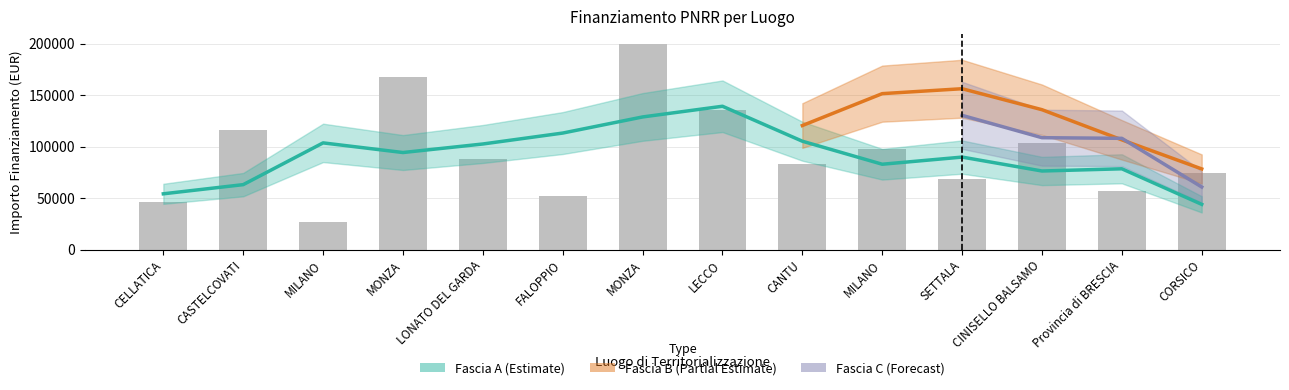

Which series changed the most between CELLATICA and CASTELCOVATI?

Fascia A